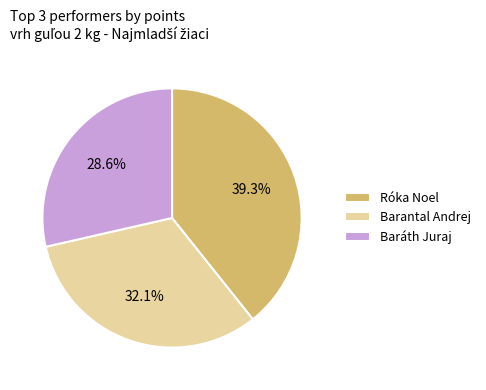

Count the number of slices in the pie.

3